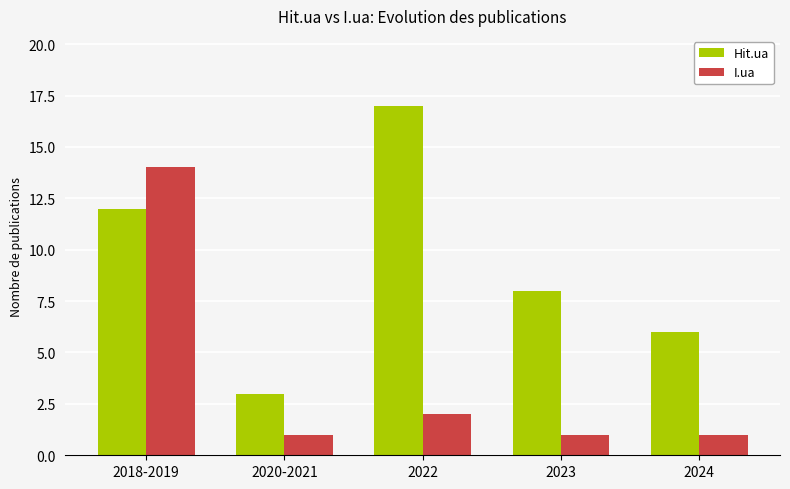

What value does the Hit.ua series have at 2018-2019?

12